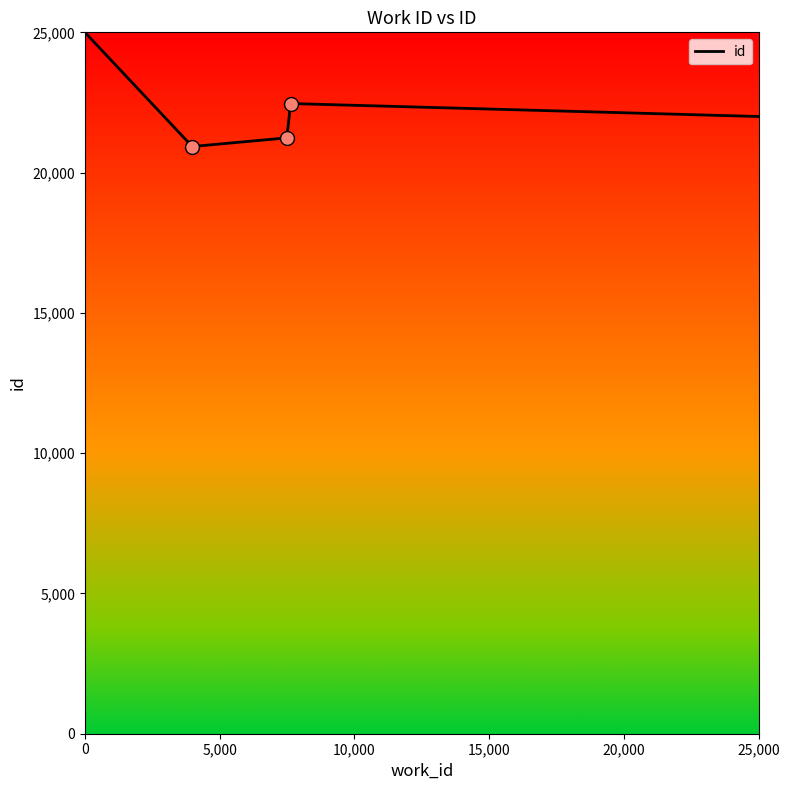

True or false: there are more than 1 points higher than both neighbors.

False